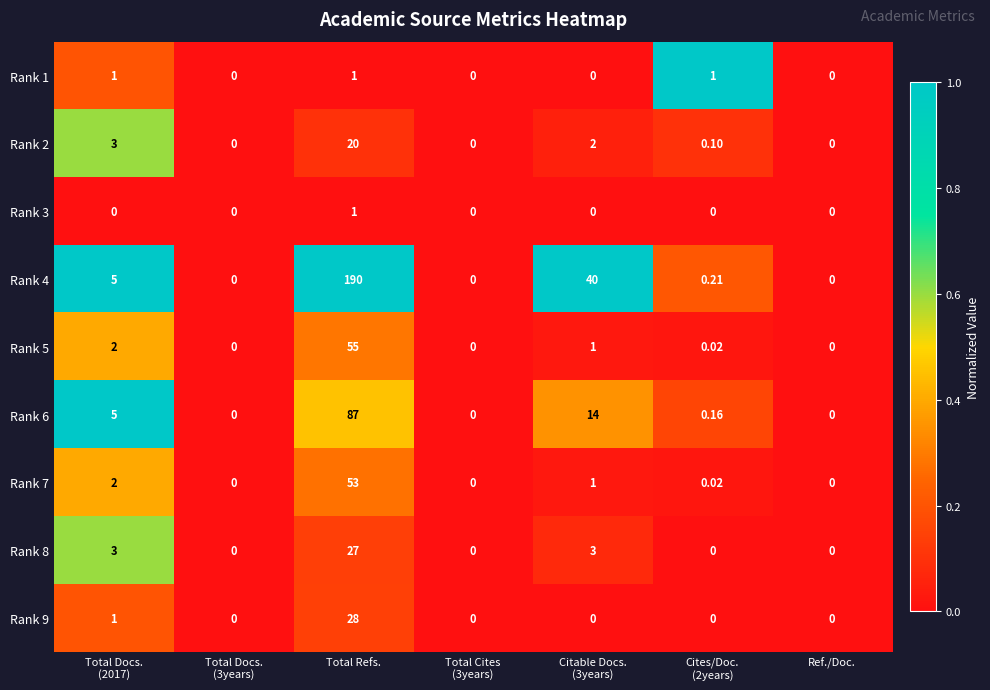

At which category is the sum across all series the highest?

Total Refs.